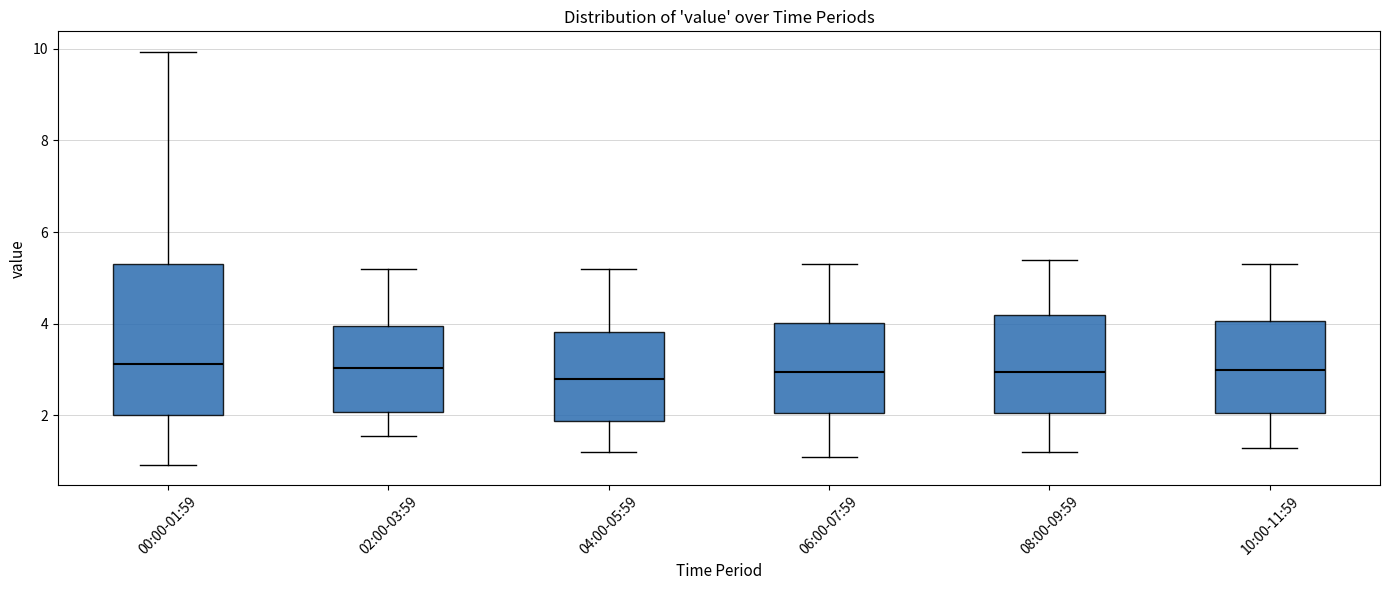

Reading left to right, transcribe this box plot: for each box, give where its median line is, the range the box spans, and where its two whiskers end, as read against the y-axis. The values are not printed on the chart, so give them approximately, as read against the axis.

00:00-01:59: median 3.2, box 2.0 to 5.4, whiskers 1.0 to 10.0
02:00-03:59: median 3.0, box 2.0 to 4.0, whiskers 1.6 to 5.2
04:00-05:59: median 2.8, box 1.8 to 3.8, whiskers 1.2 to 5.2
06:00-07:59: median 3.0, box 2.0 to 4.0, whiskers 1.2 to 5.4
08:00-09:59: median 3.0, box 2.0 to 4.2, whiskers 1.2 to 5.4
10:00-11:59: median 3.0, box 2.0 to 4.0, whiskers 1.4 to 5.4